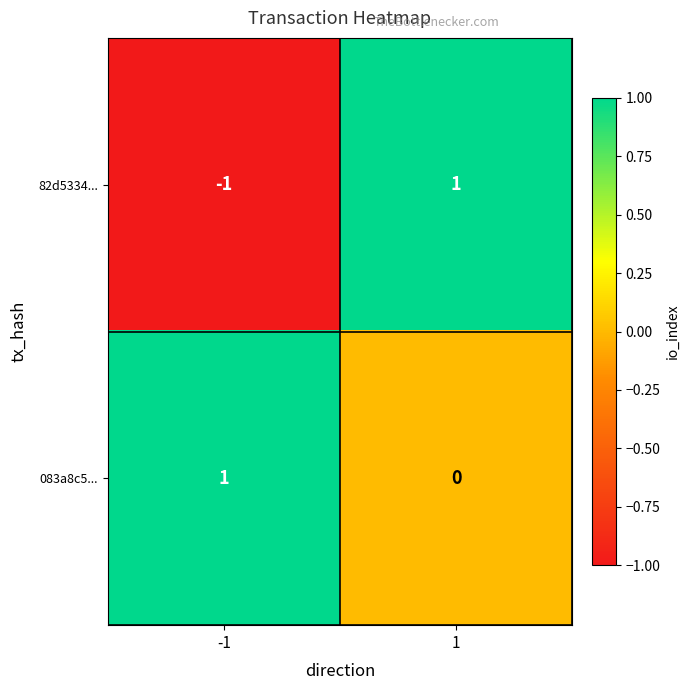

Which series has the widest spread of values?

82d5334...